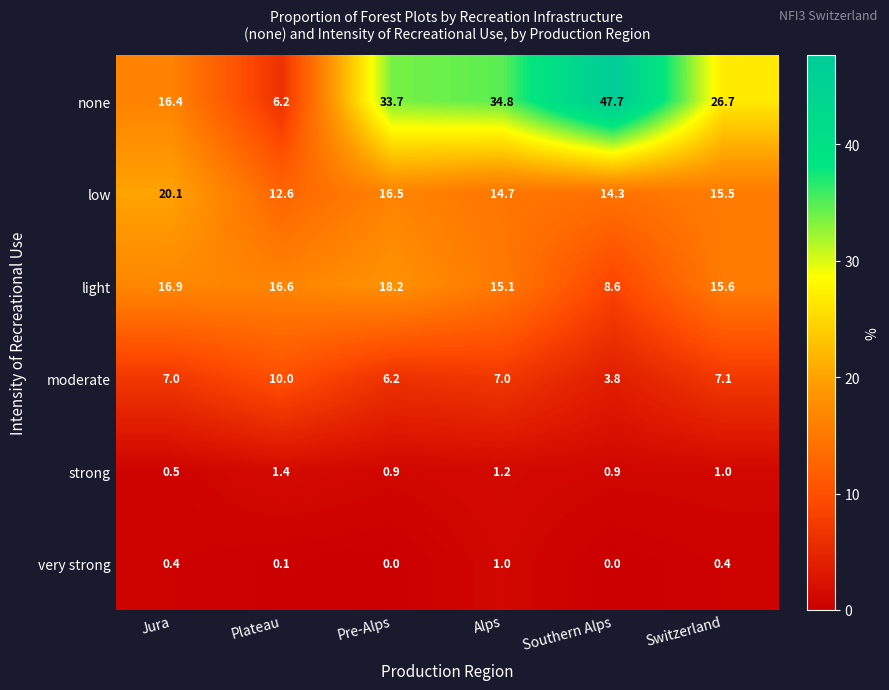

At which category does the chart reach its peak across all series?

Southern Alps